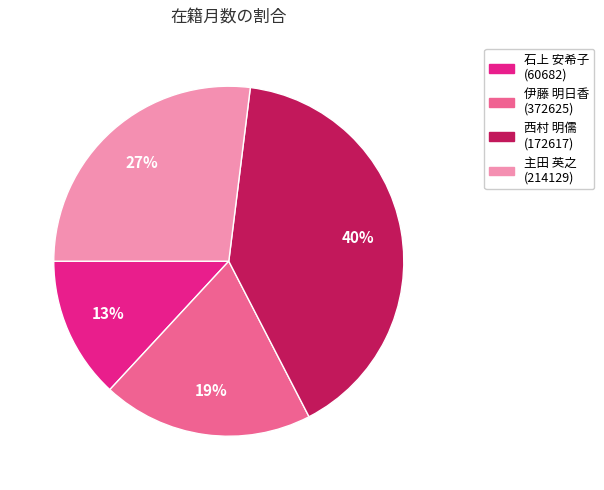

How many segments does this pie chart have?

4